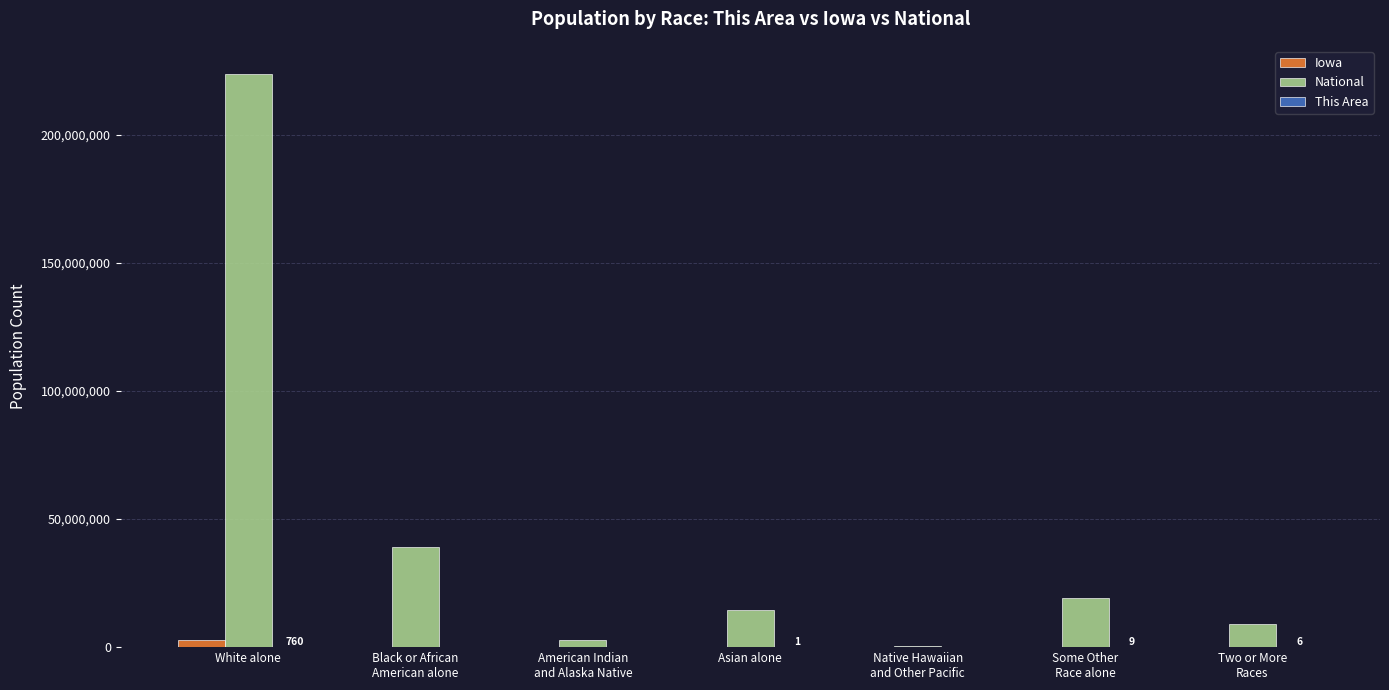

What is the maximum value for National?

223553265